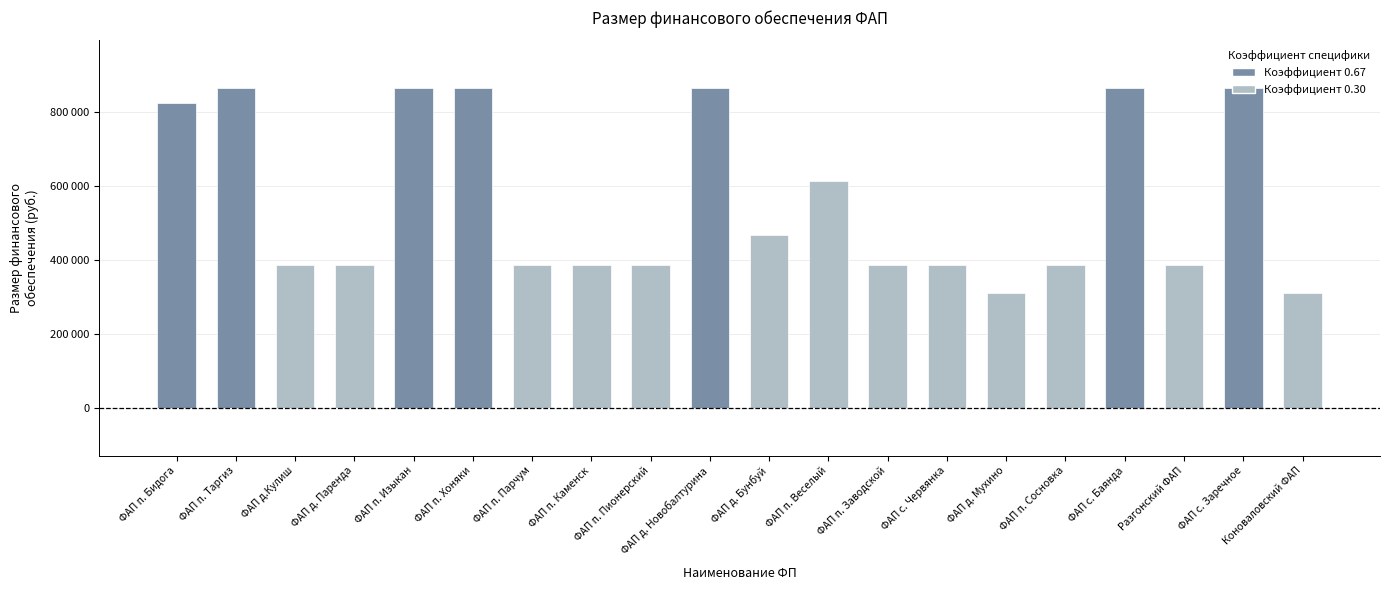

Between ФАП п. Хоняки and ФАП д.Кулиш, which is larger?

ФАП п. Хоняки